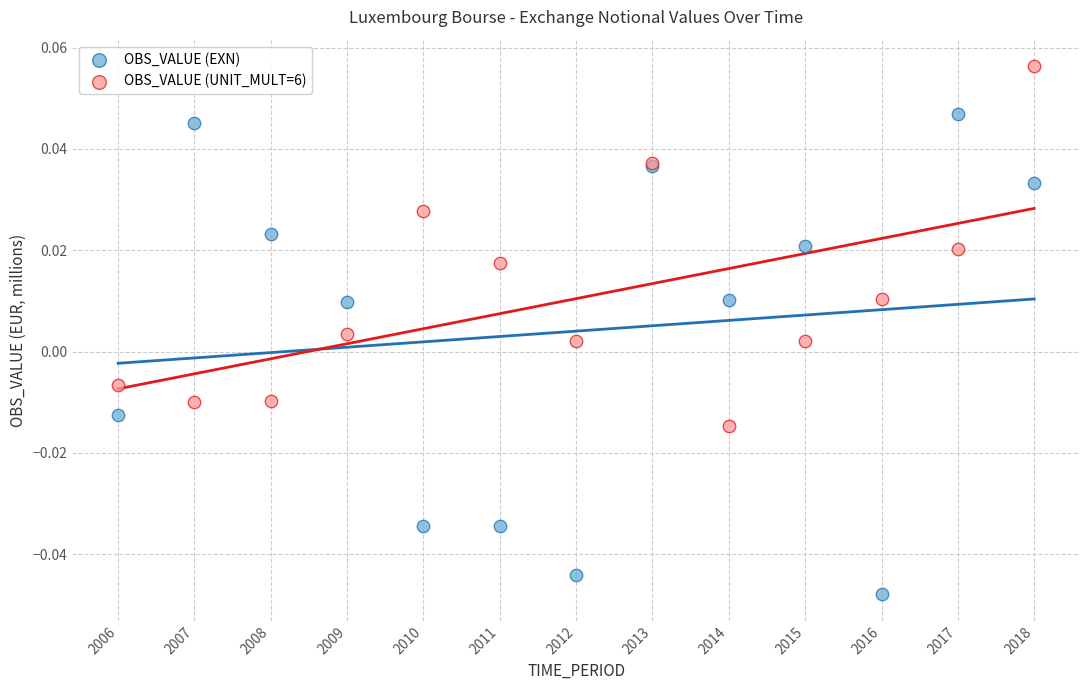

Which series contains the highest Y value?

OBS_VALUE (UNIT_MULT=6)